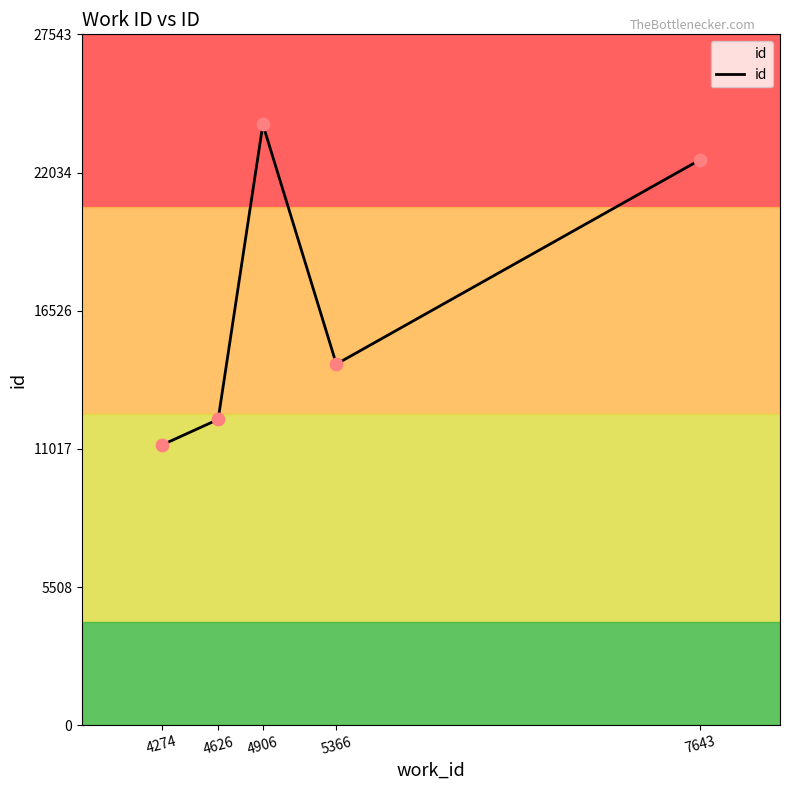

What is the ratio of the value at 5366 to the value at 7643?

0.6